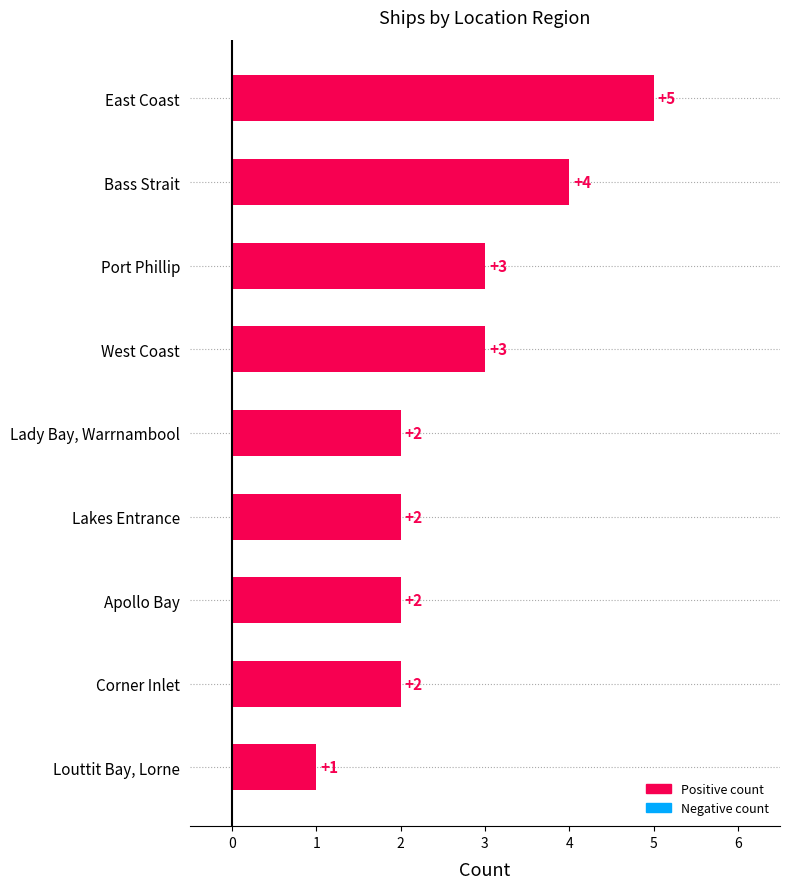

What is the label of the 7th bar from the bottom?

Port Phillip